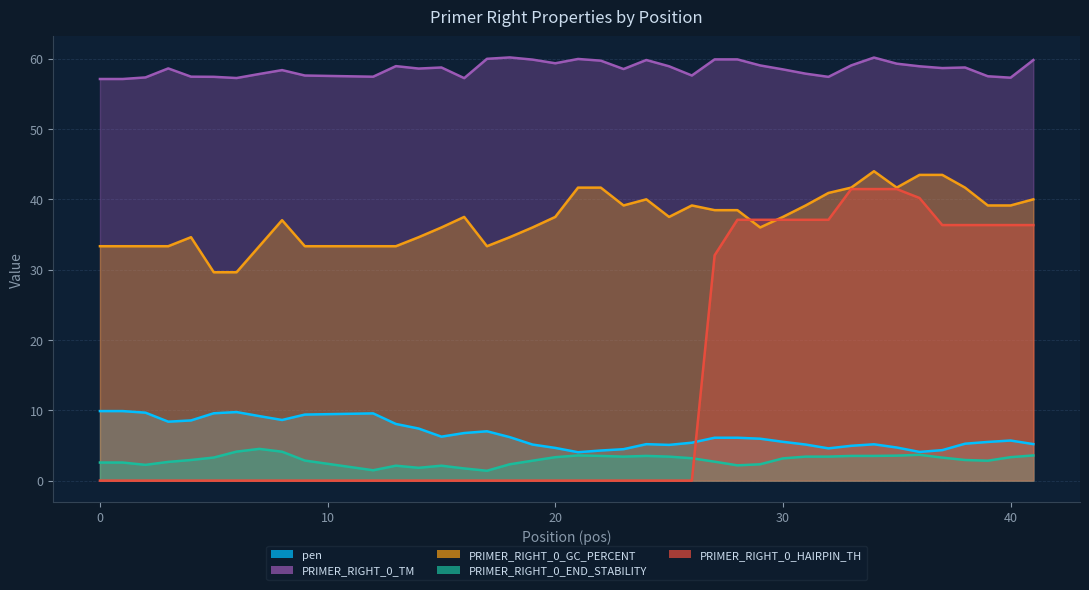

What are all the series names shown in the legend?

pen, PRIMER_RIGHT_0_TM, PRIMER_RIGHT_0_GC_PERCENT, PRIMER_RIGHT_0_END_STABILITY, PRIMER_RIGHT_0_HAIRPIN_TH